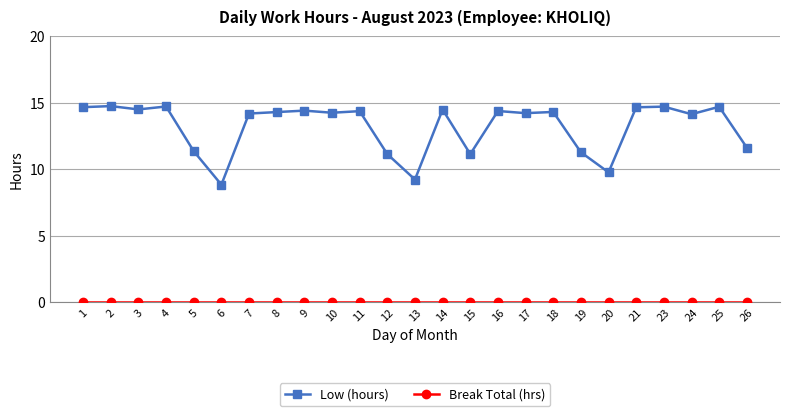

Which series has the widest spread of values?

Low (hours)